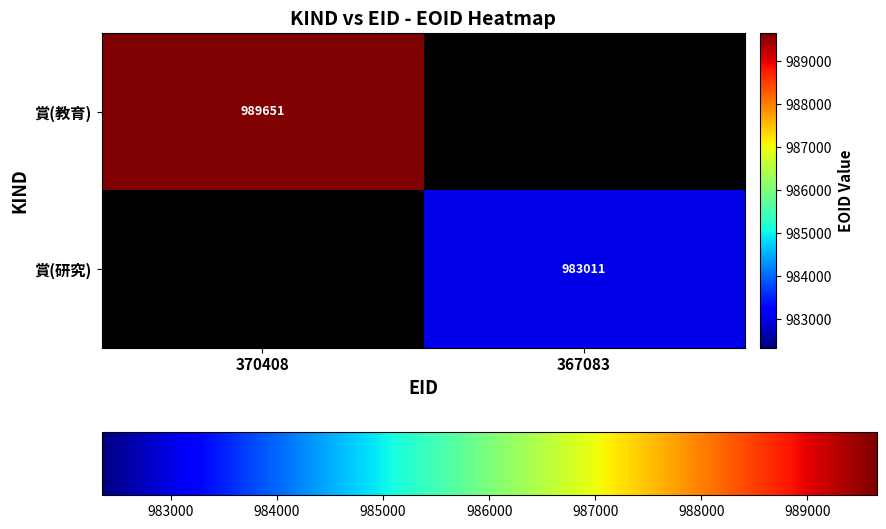

What is the greatest value displayed?

989651.0